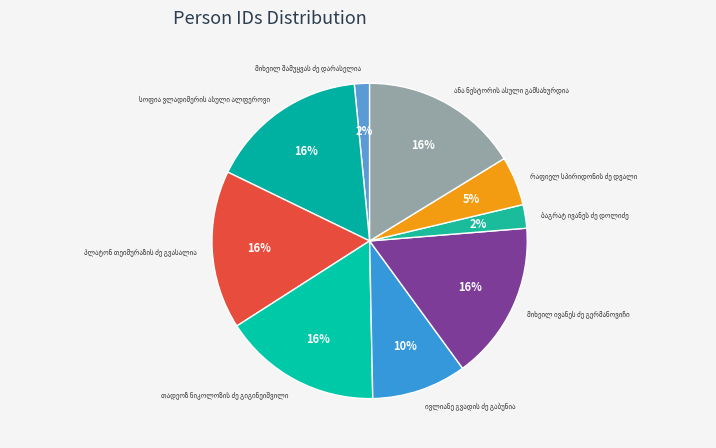

To the nearest percent, what is the average slice percentage?

11%